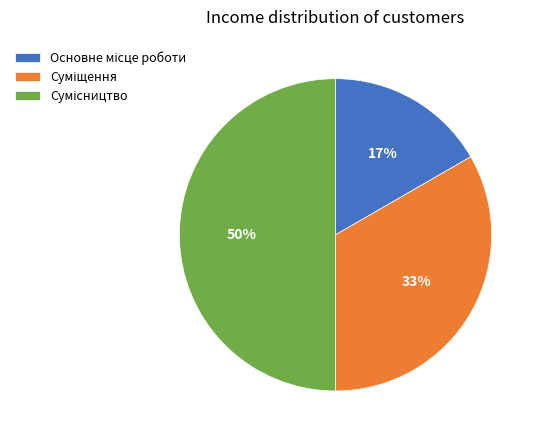

To the nearest percent, what is the average slice percentage?

33%